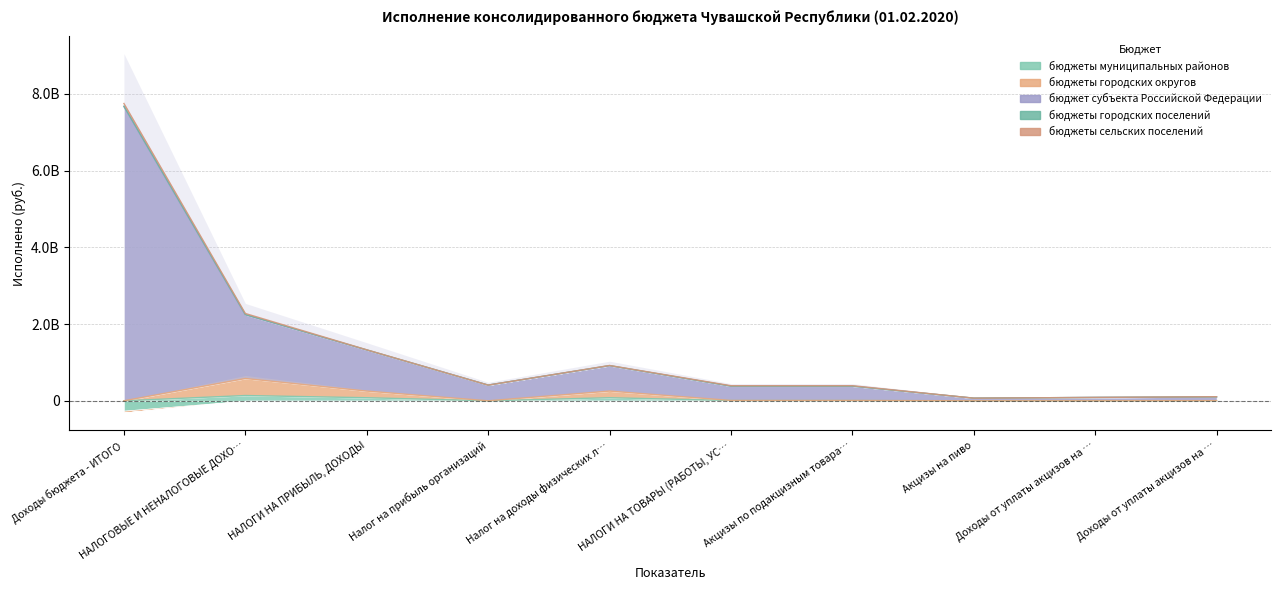

What is the difference between the бюджеты городских округов values at Доходы от уплаты акцизов на дизельное топливо and Доходы бюджета - ИТОГО?

49093383.2